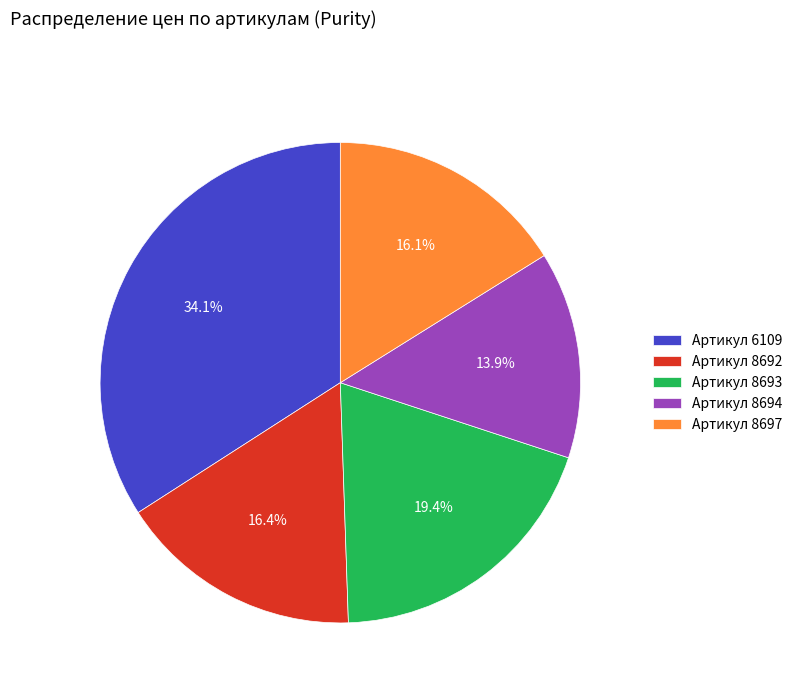

What is the smallest slice in the pie chart?

Артикул 8694